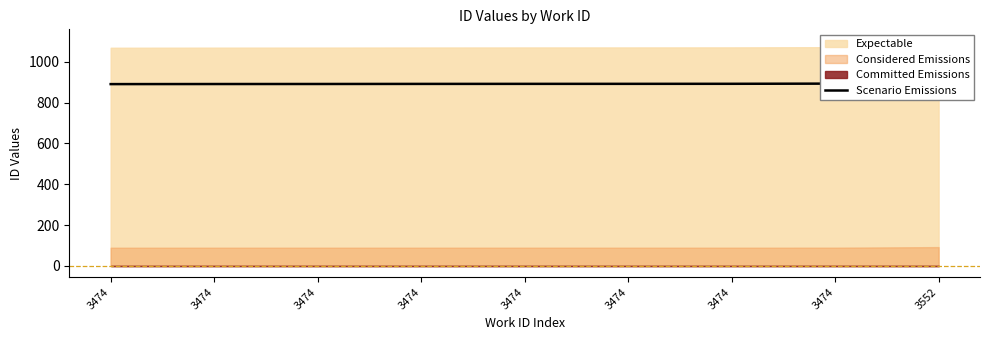

How many lines are shown in the chart?

1